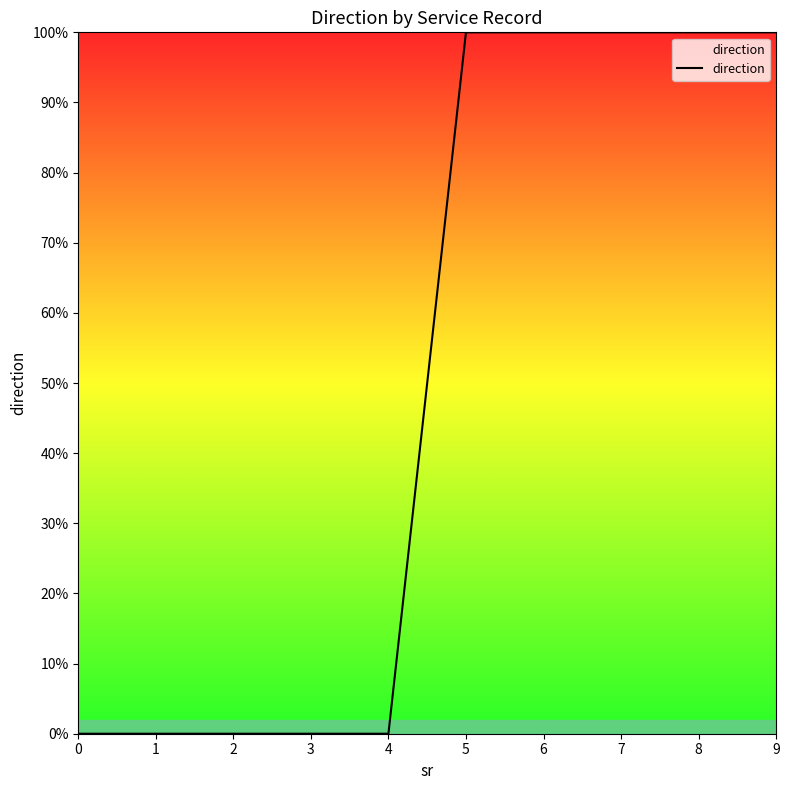

Between 8 and 0, which is larger?

8